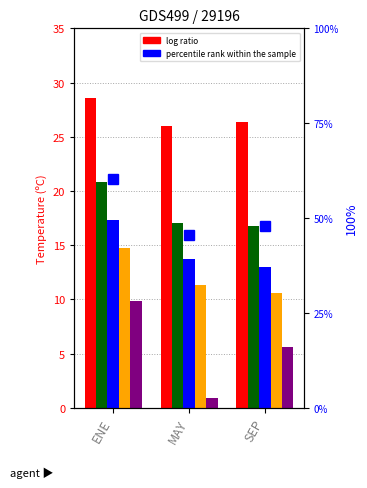

What is the difference between the highest and lowest values at ENE?

50.6